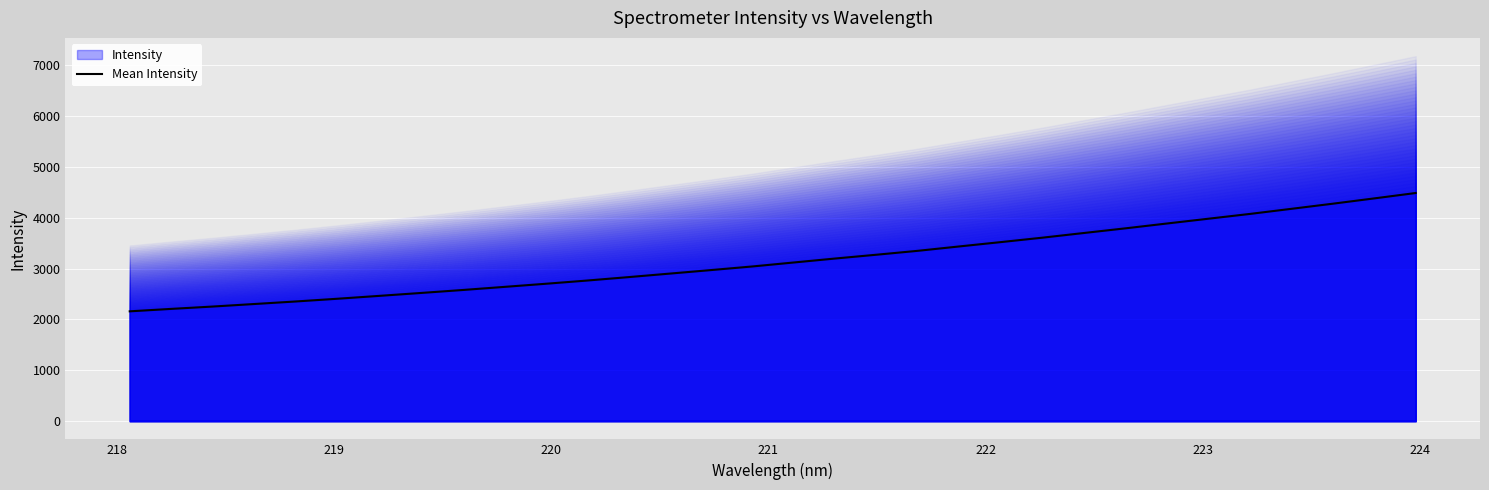

What is the highest value of the Mean Intensity series?

4484.9